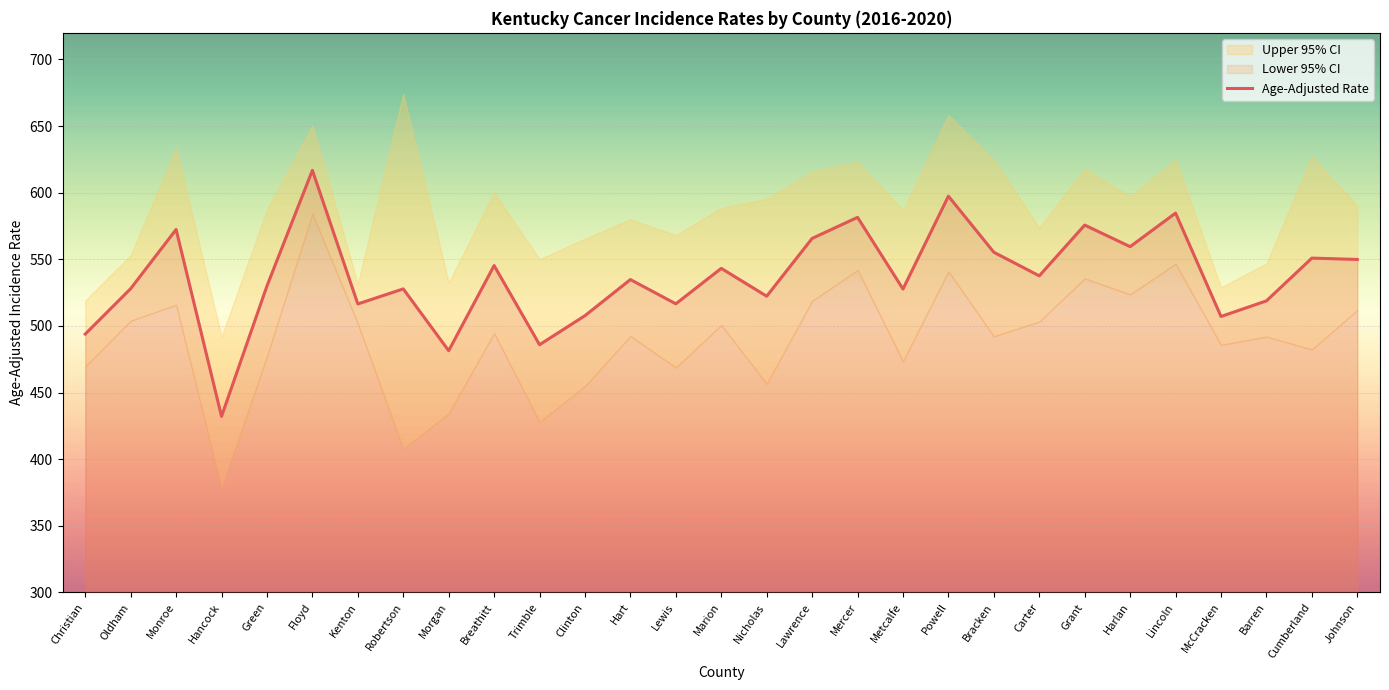

Approximately how many times larger is the value at Marion compared to Morgan?

1.1